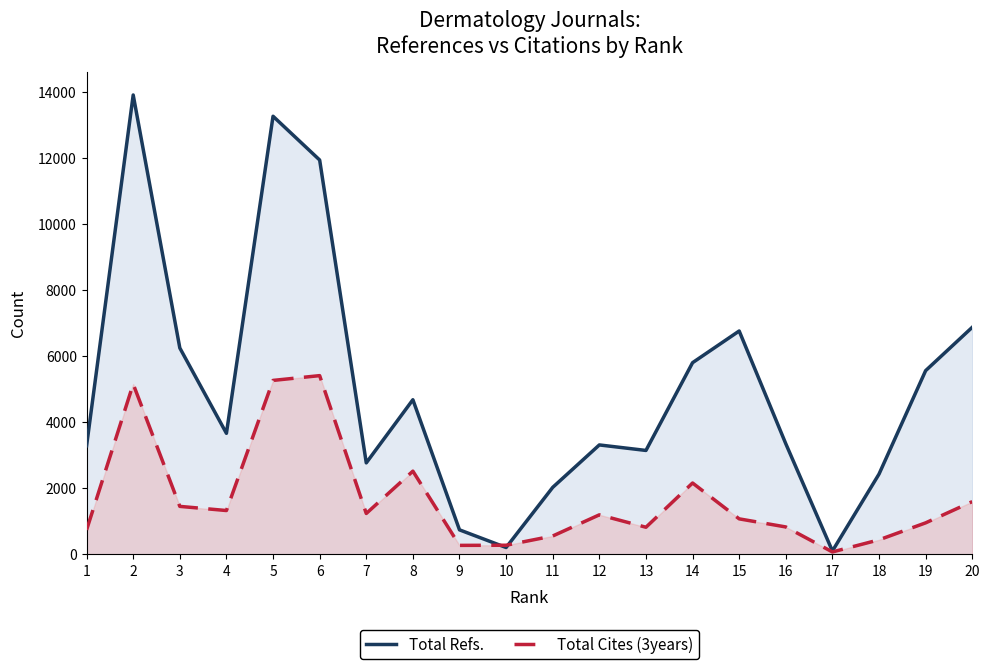

What is the difference between the maximum and minimum values in the Total Cites (3years) series?

5340